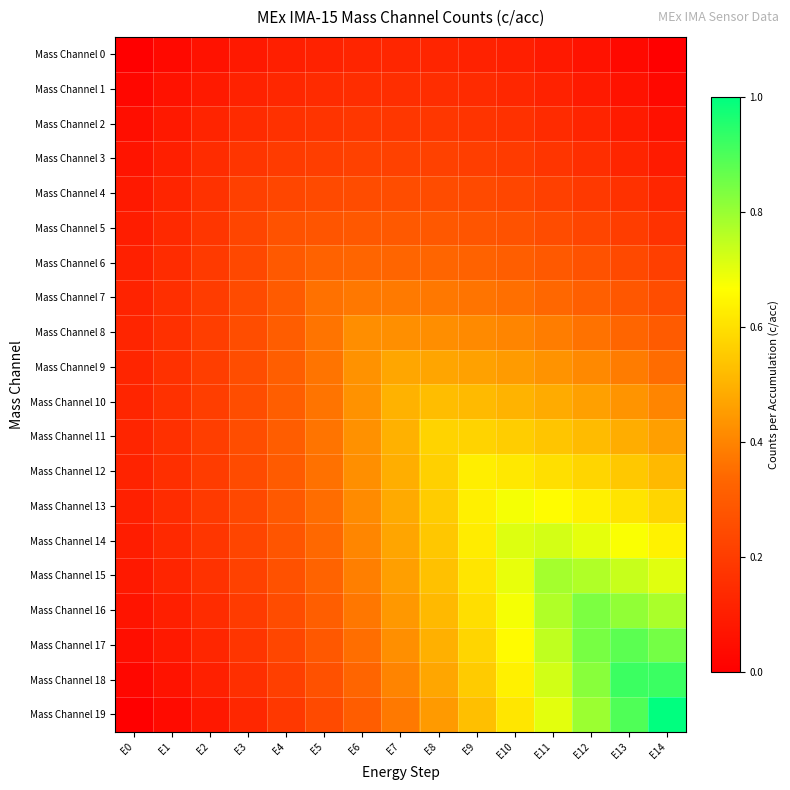

Between E10 and E9, which is larger?

E9